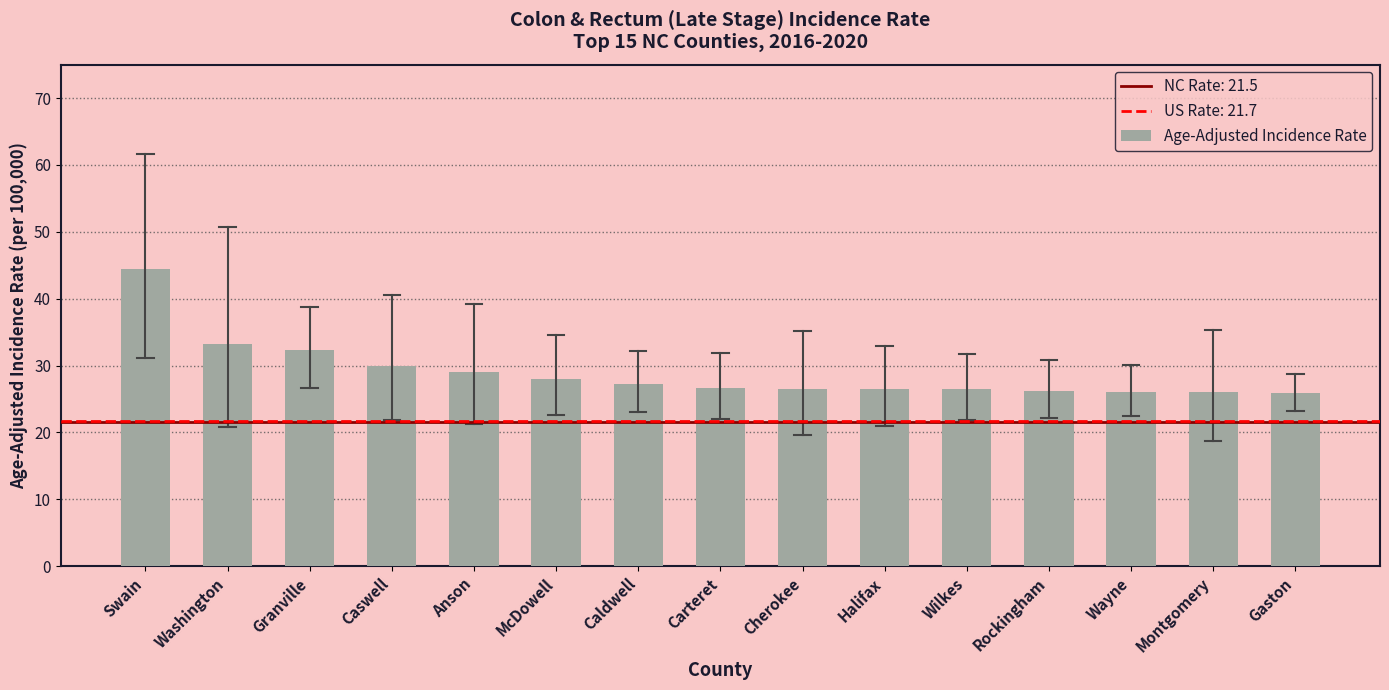

The chart shows a value of 26.5 at Cherokee. True or false?

True